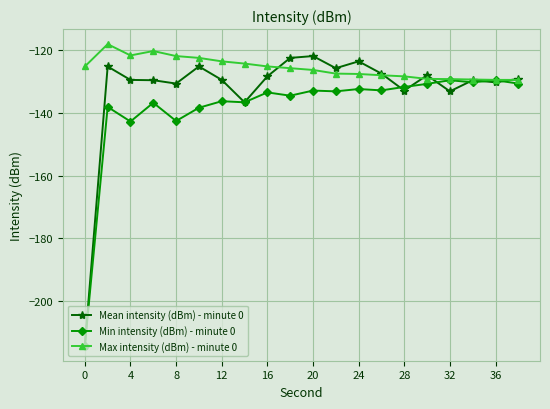

What is the maximum value for Max intensity (dBm) - minute 0?

-118.1